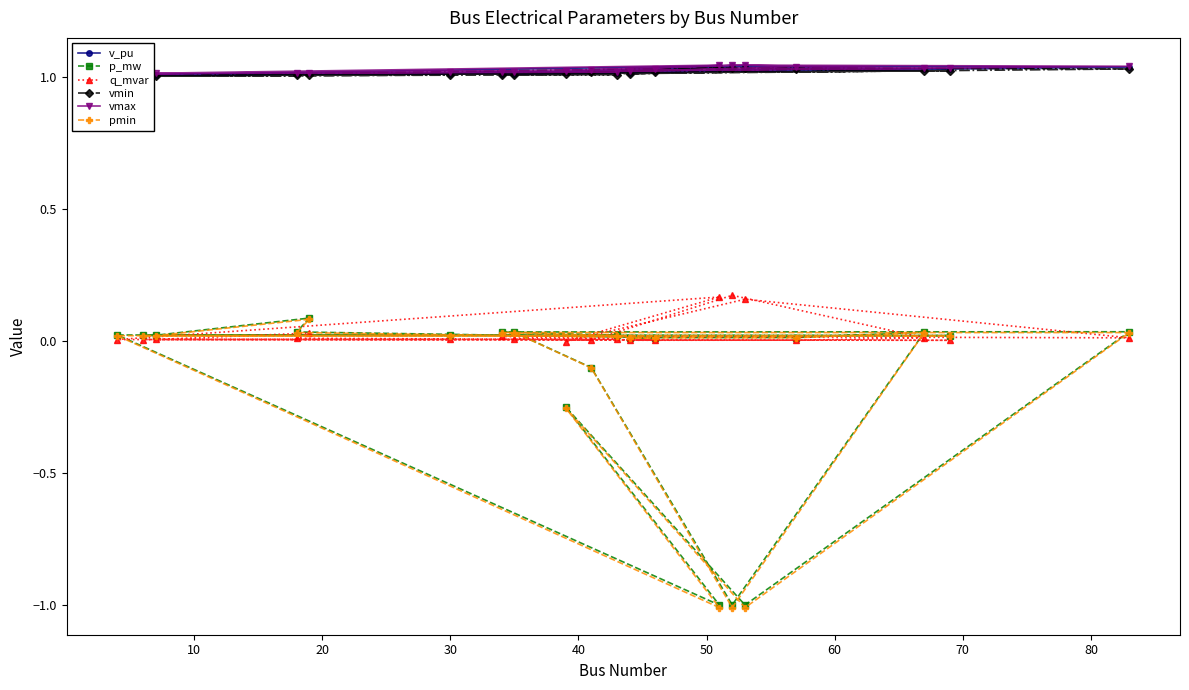

What is the minimum value for p_mw?

-1.0